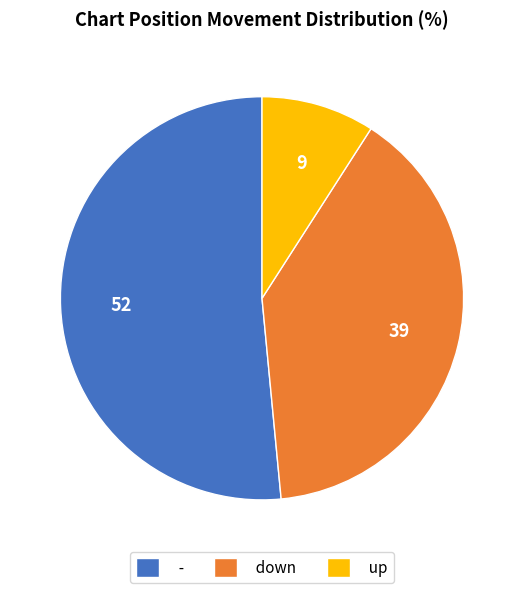

Is the sum of - and down greater than half?

Yes